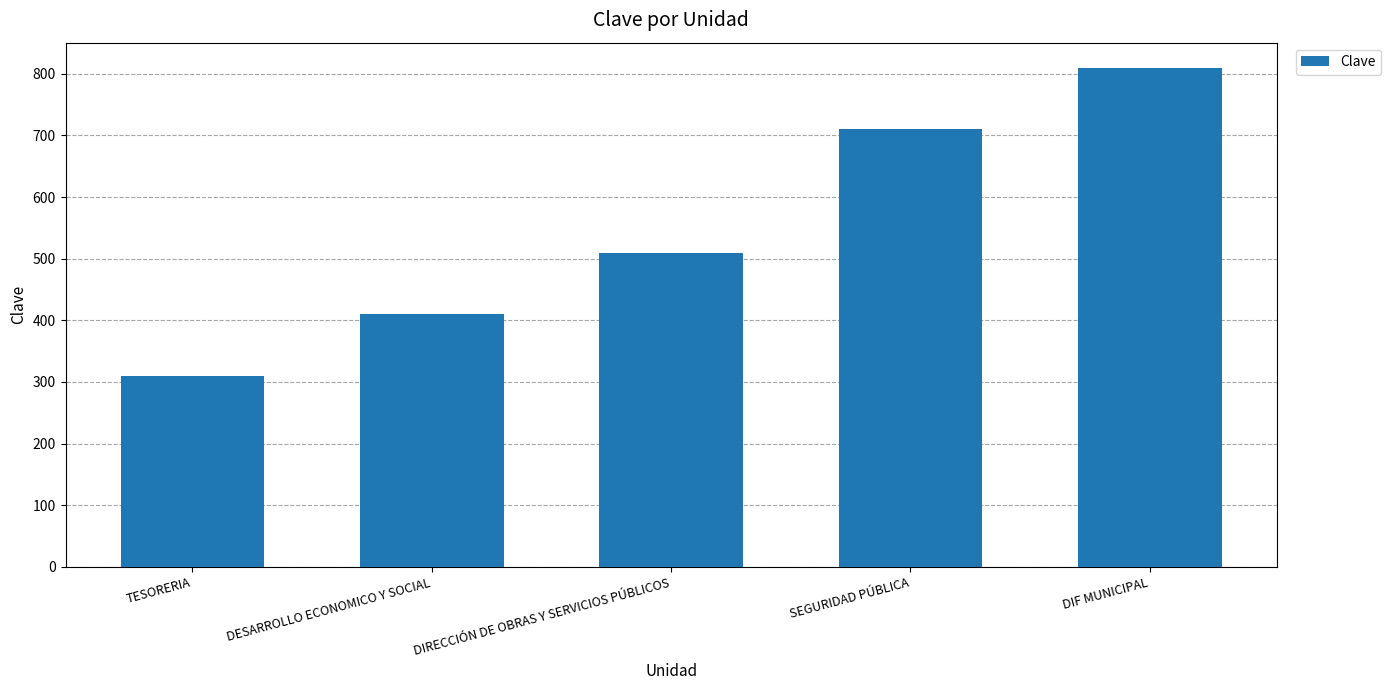

Reading left to right, transcribe all the data shown in this chart.

310	410	510	710	810